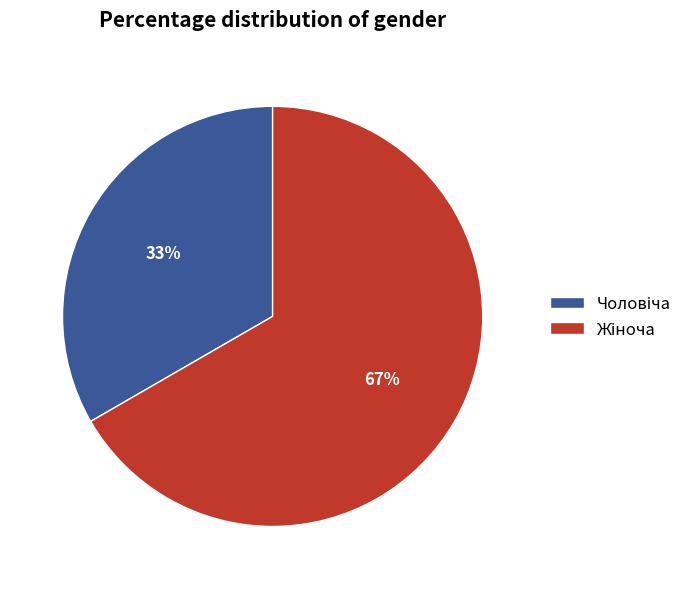

To the nearest percent, what is the average slice percentage?

50%